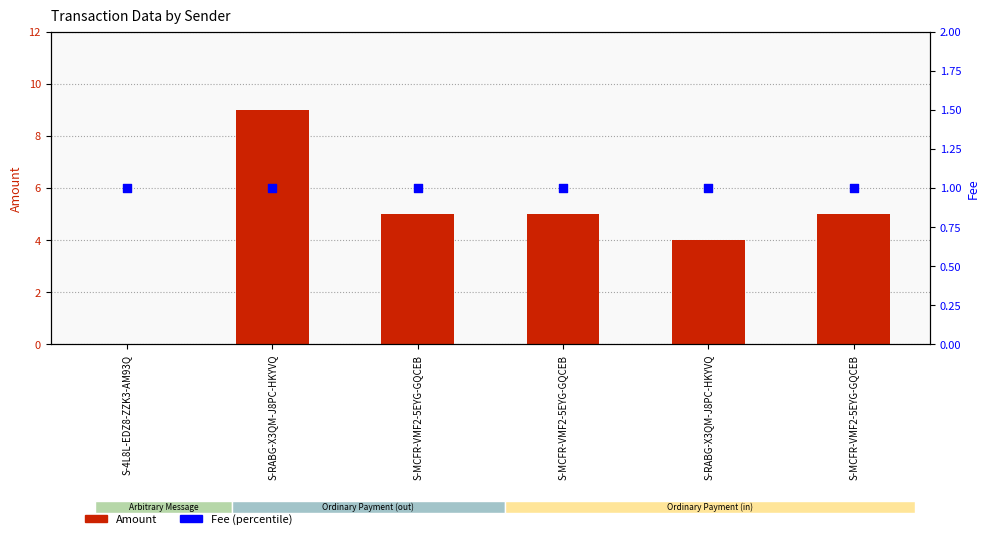

What is the total value across all series at S-MCFR-VMF2-5EYG-GQCEB?

6